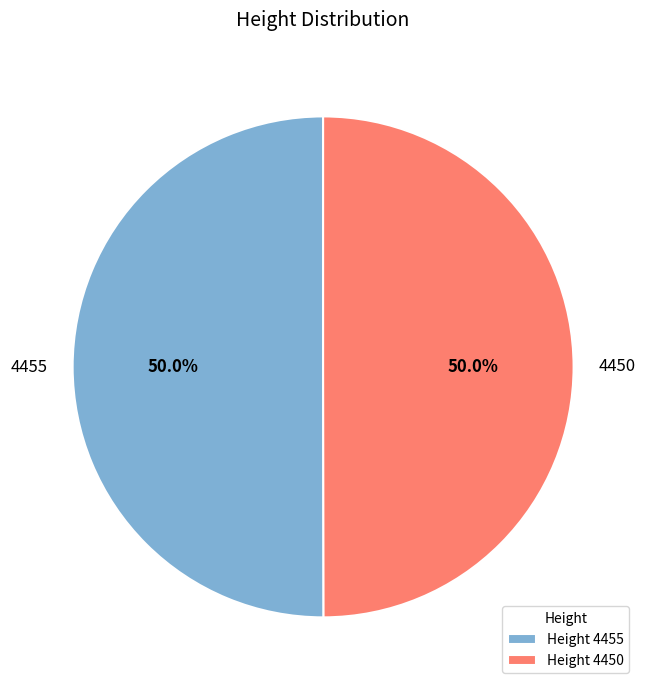

True or false: 4455 accounts for 39% of the total.

False